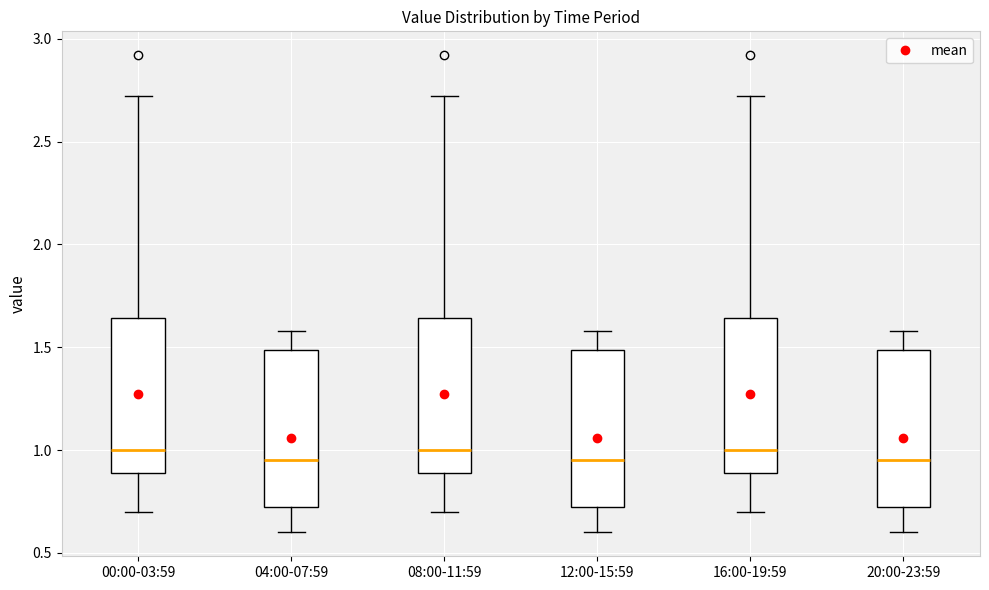

Reading left to right, read every box against the y-axis: the position of its median line, the range the box covers, and the ends of its whiskers. The values are not printed on the chart, so give them approximately, as read against the axis.

00:00-03:59: median 1.00, box 0.90 to 1.65, whiskers 0.70 to 2.70
04:00-07:59: median 0.95, box 0.70 to 1.50, whiskers 0.60 to 1.60
08:00-11:59: median 1.00, box 0.90 to 1.65, whiskers 0.70 to 2.70
12:00-15:59: median 0.95, box 0.70 to 1.50, whiskers 0.60 to 1.60
16:00-19:59: median 1.00, box 0.90 to 1.65, whiskers 0.70 to 2.70
20:00-23:59: median 0.95, box 0.70 to 1.50, whiskers 0.60 to 1.60